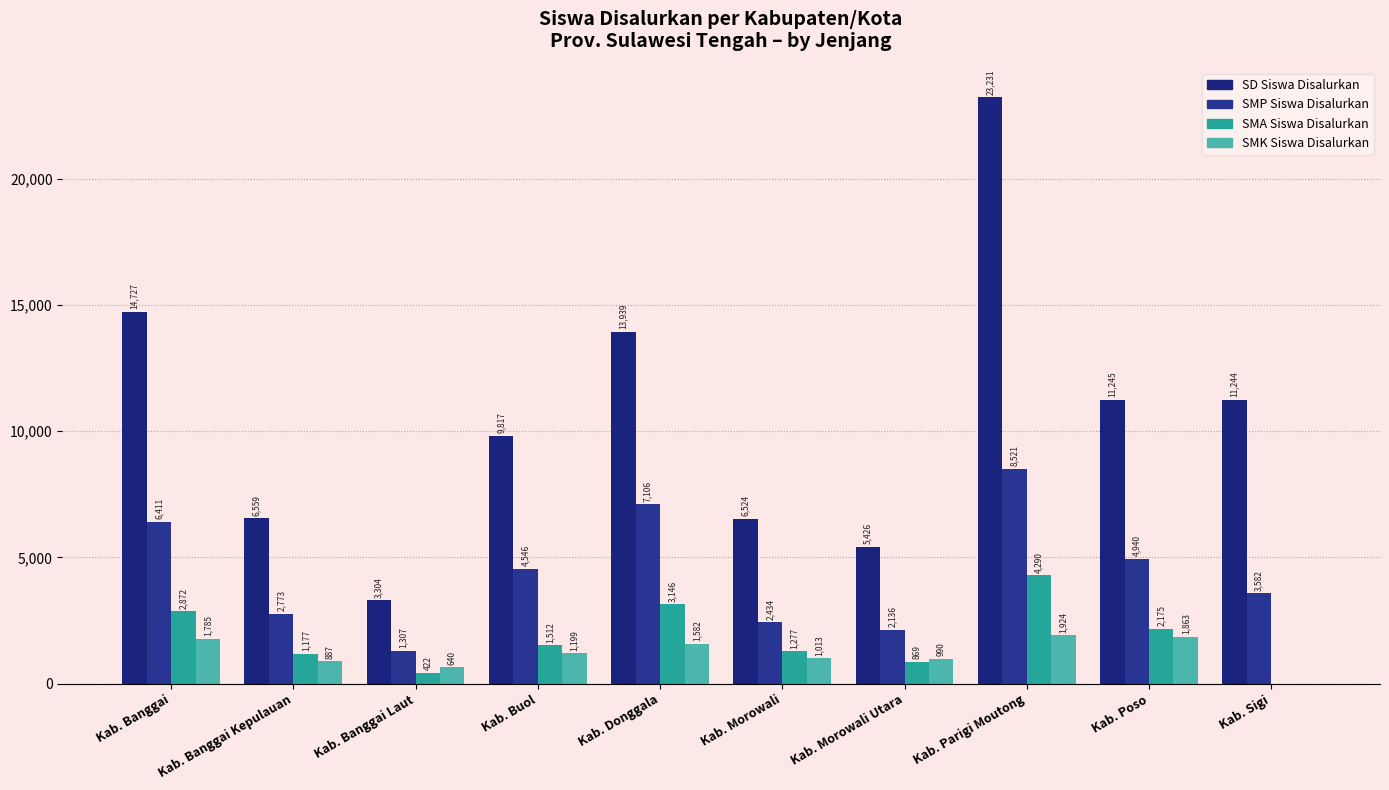

How many positive values does the SMA Siswa Disalurkan series have?

9